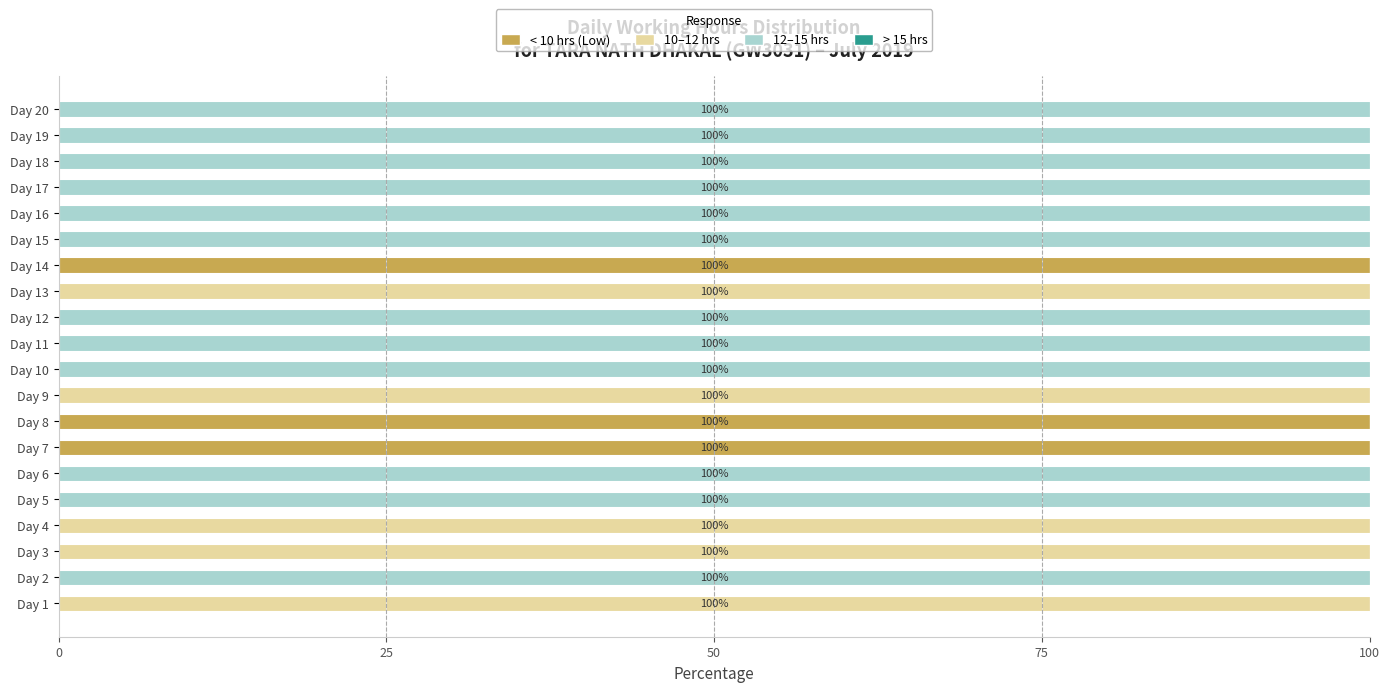

The < 10 hrs (Low) series shows 0 at Day 6. True or false?

True